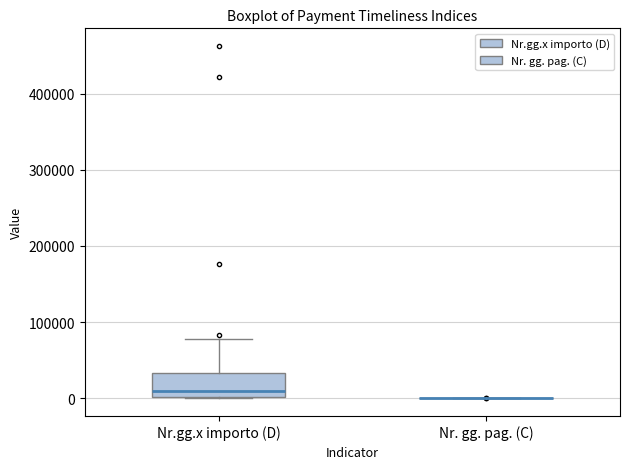

Reading left to right, read every box against the y-axis: the position of its median line, the range the box covers, and the ends of its whiskers. The values are not printed on the chart, so give them approximately, as read against the axis.

Nr.gg.x importo (D): median 10000, box 0 to 30000, whiskers 0 to 80000
Nr. gg. pag. (C): box collapsed to a line at 0, whiskers 0 to 0